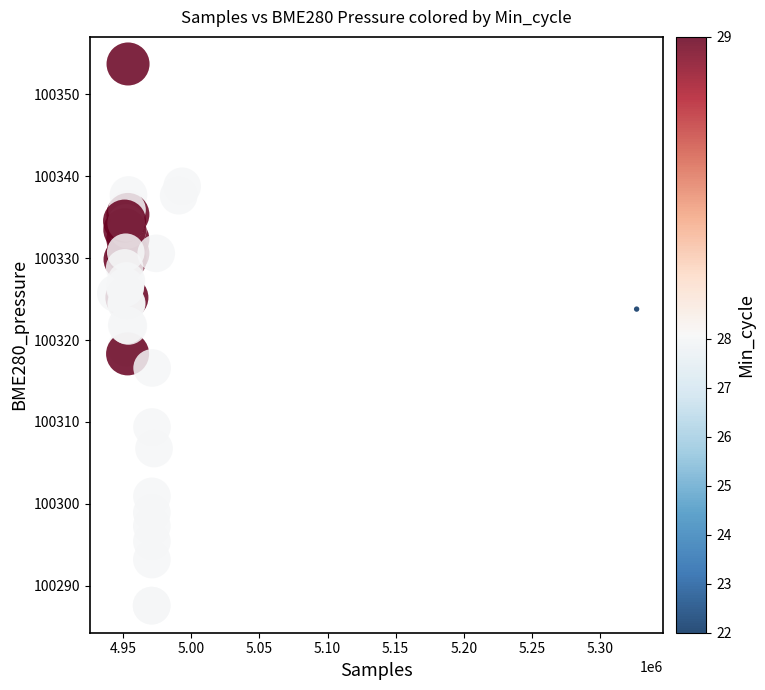

What Y value in the scatter plot is closest to 100320?

100319.1